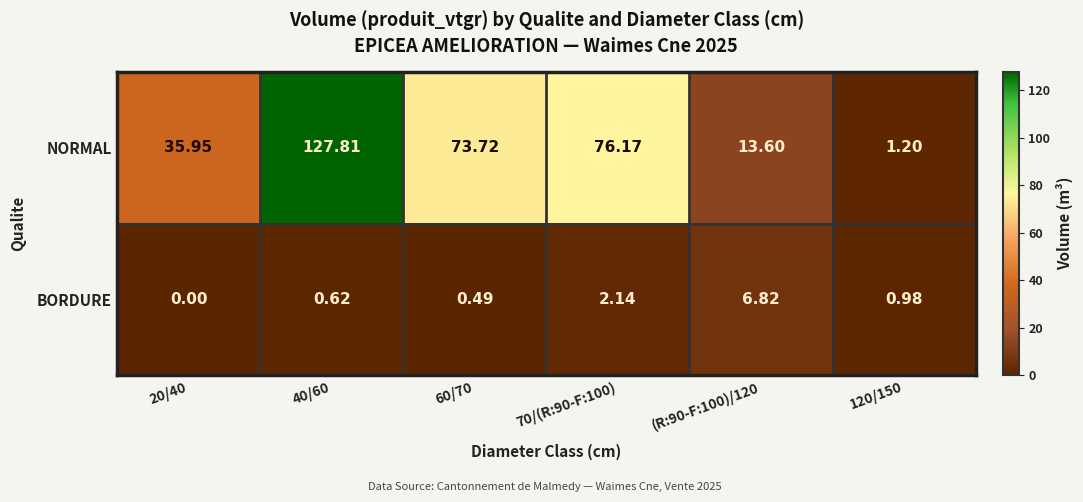

List the series in order of their overall mean, highest first.

NORMAL, BORDURE